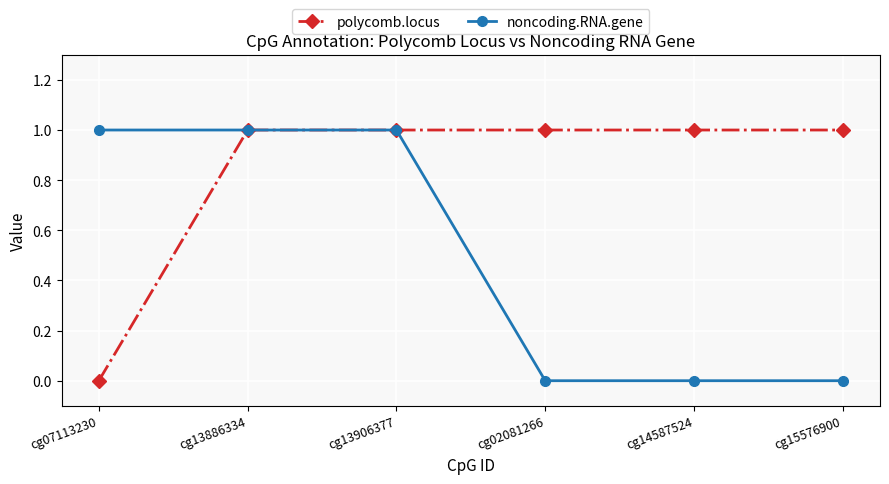

What is the label of the 2nd point from the left?

cg13886334